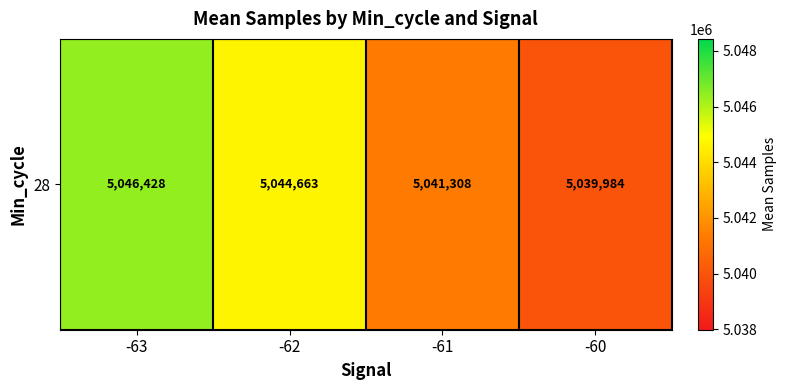

What is the maximum value shown in the chart?

5046428.2